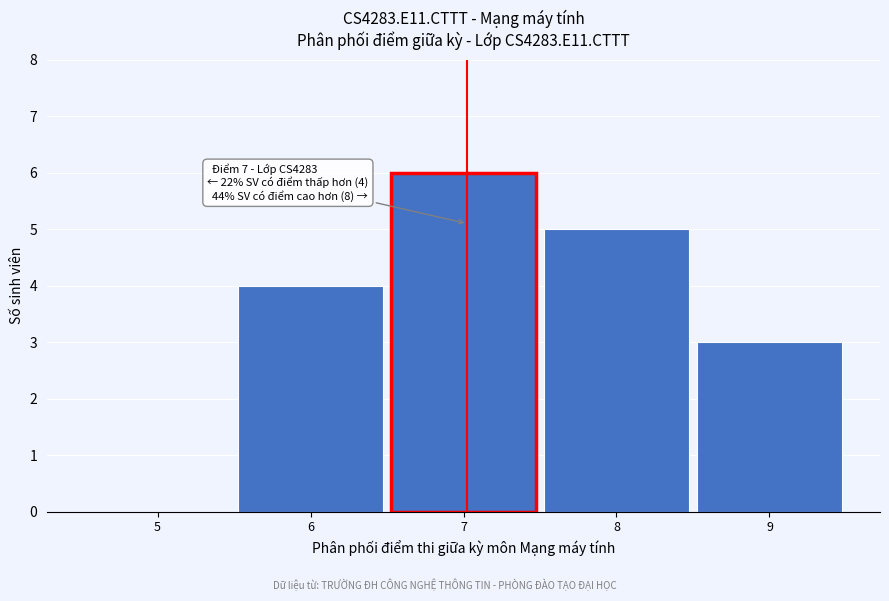

Reading left to right, extract all data points from this chart.

5=0	6=4	7=6	8=5	9=3